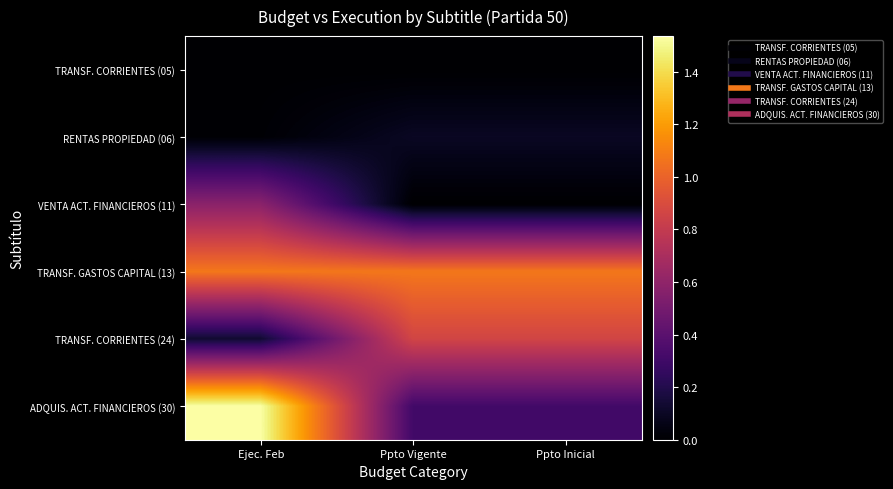

Reading left to right, what are all the values shown in this chart?

TRANSF. CORRIENTES (05): Ejec. Feb=0	Ppto Vigente=0	Ppto Inicial=0
RENTAS PROPIEDAD (06): Ejec. Feb=990185	Ppto Vigente=9676547	Ppto Inicial=9676547
VENTA ACT. FINANCIEROS (11): Ejec. Feb=58011111	Ppto Vigente=10	Ppto Inicial=10
TRANSF. GASTOS CAPITAL (13): Ejec. Feb=107623505	Ppto Vigente=107508242	Ppto Inicial=107508242
TRANSF. CORRIENTES (24): Ejec. Feb=13130505	Ppto Vigente=86157160	Ppto Inicial=86157160
ADQUIS. ACT. FINANCIEROS (30): Ejec. Feb=153494295	Ppto Vigente=31027679	Ppto Inicial=31027679